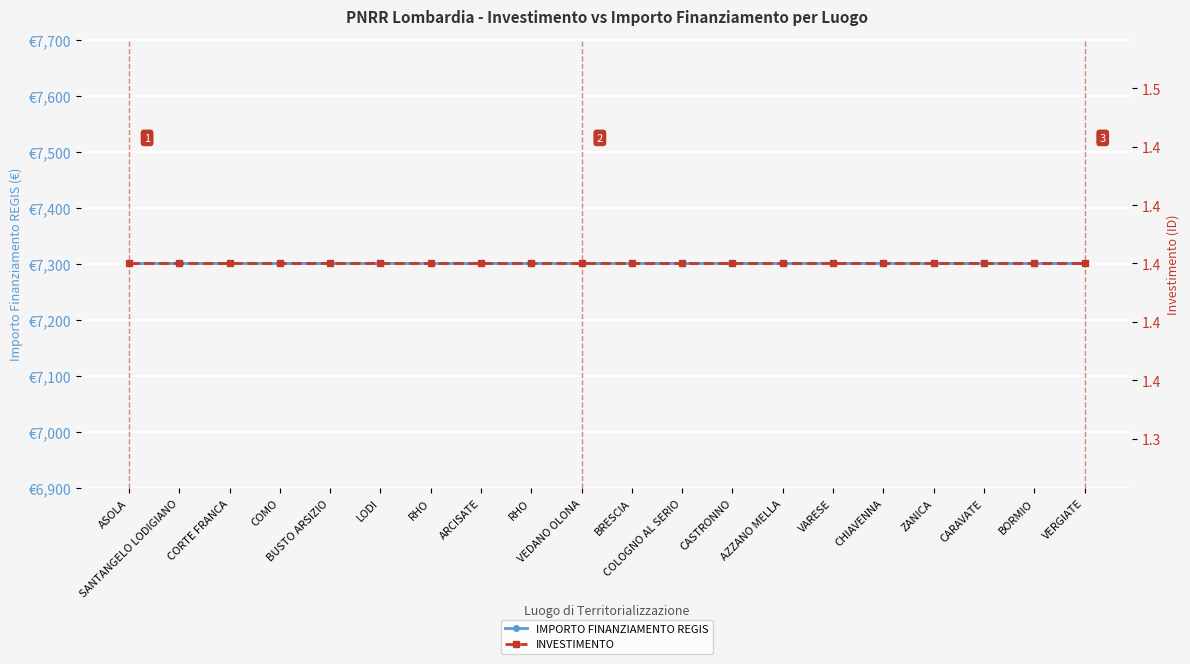

Is it true that INVESTIMENTO equals 1.4 at VARESE?

True